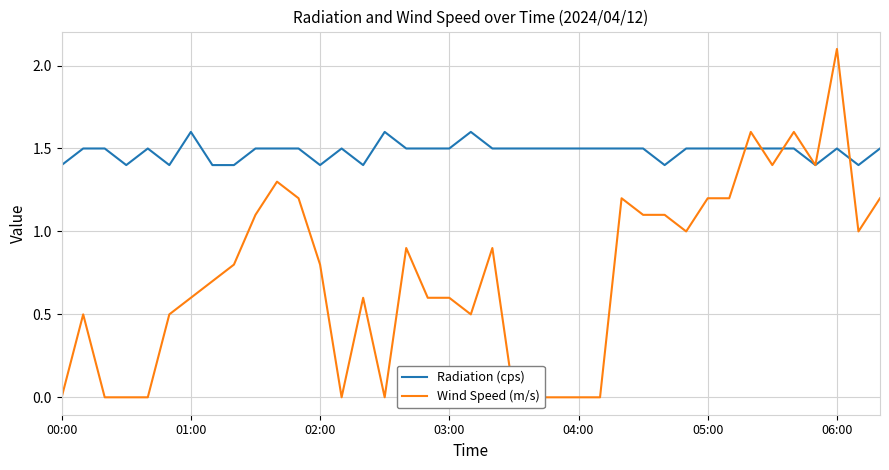

Where is Radiation (cps) nearest to the value 1?

00:00